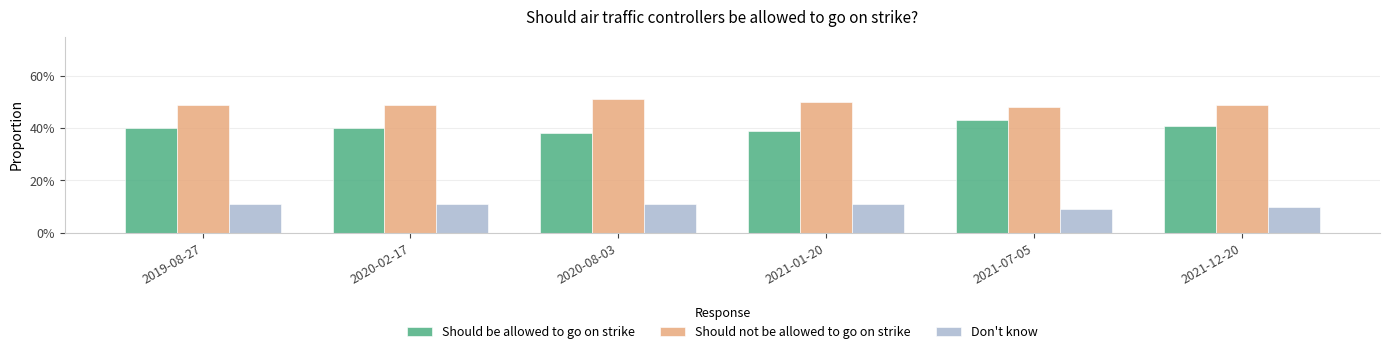

What is the label of the 2nd bar from the left?

2020-02-17